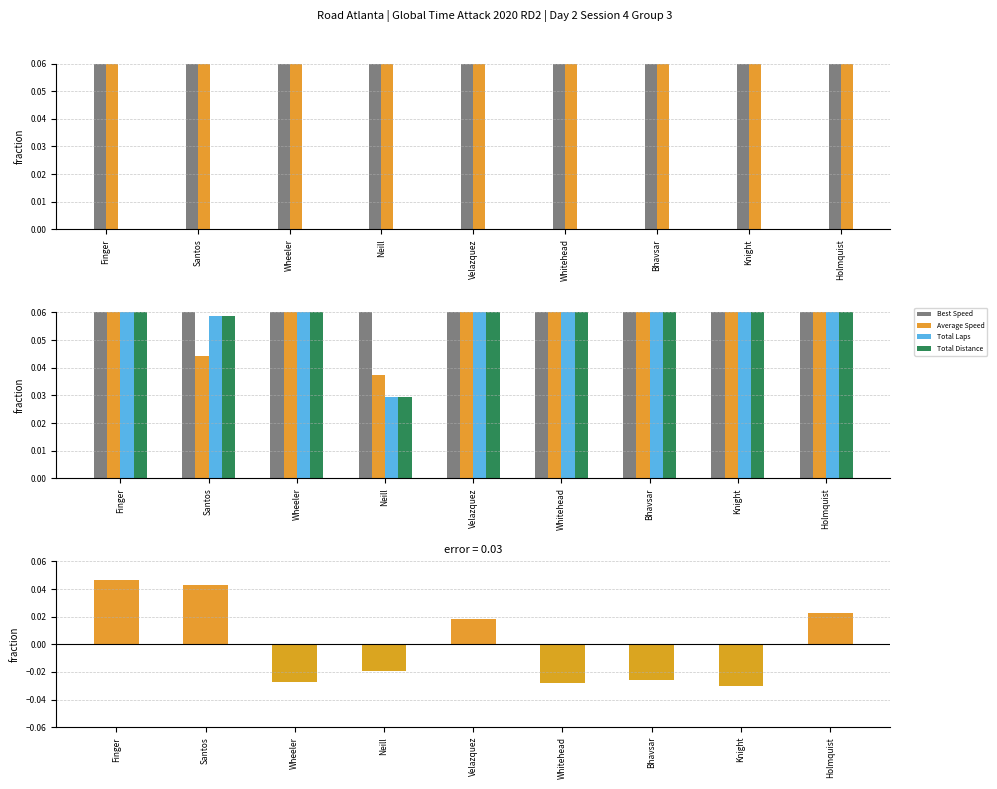

What is the greatest value displayed?

0.2